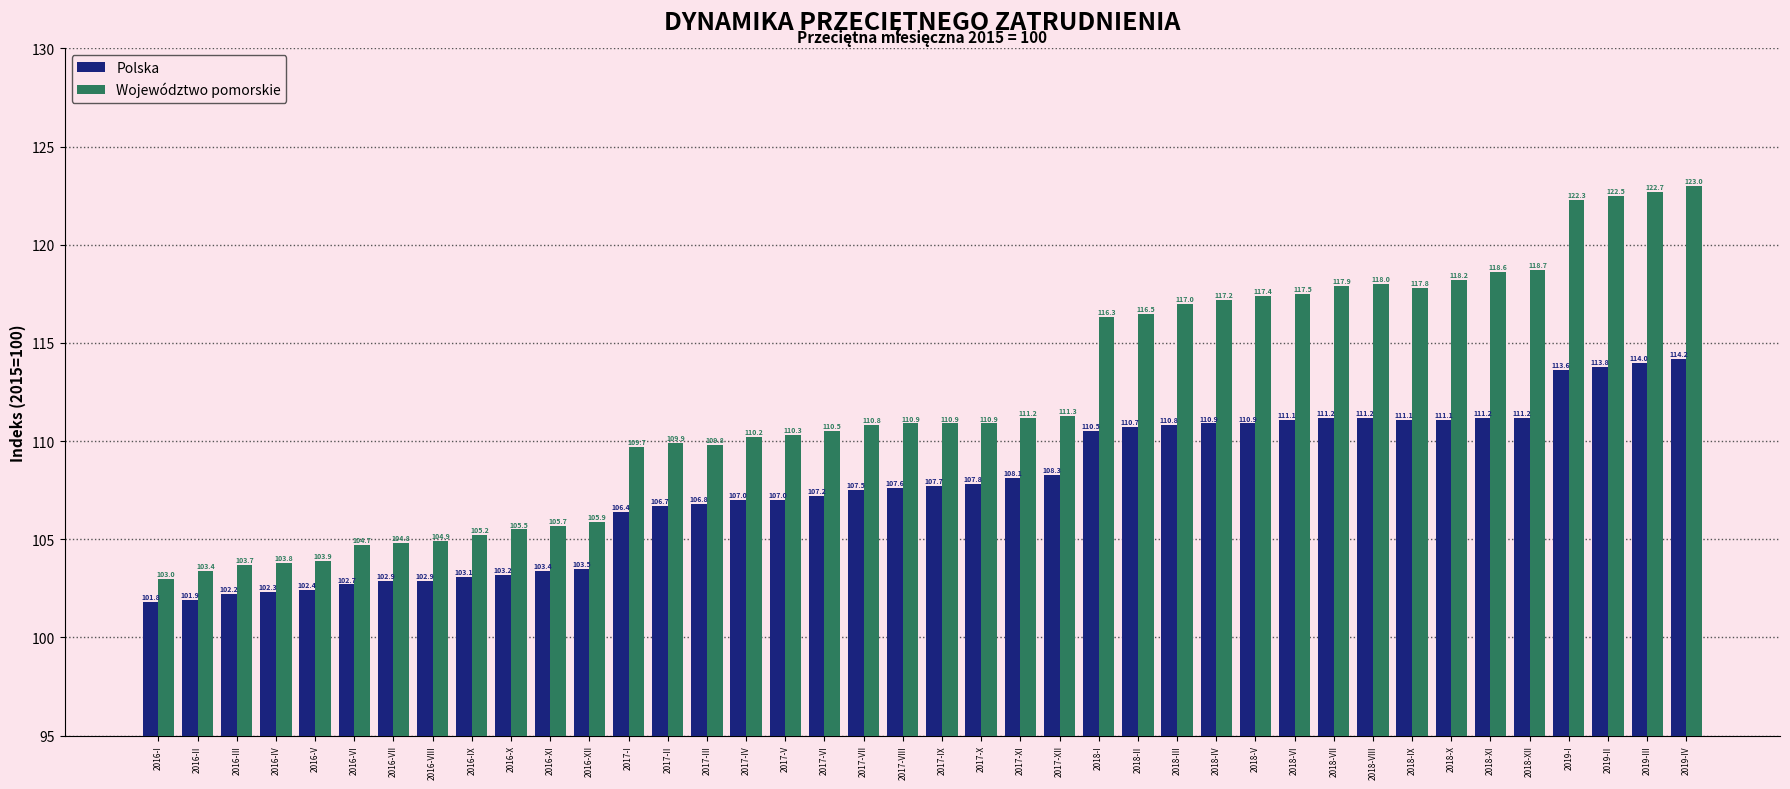

What position from the left is 2017-XII?

24